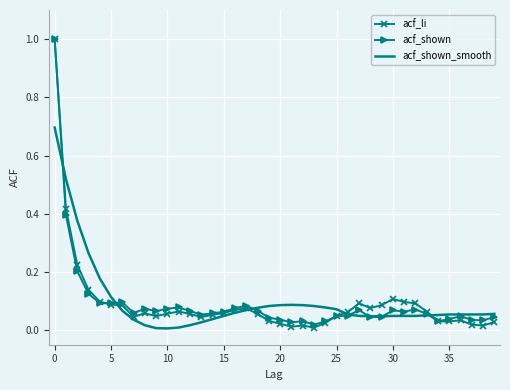

Which series has the largest range (max minus min)?

acf_li